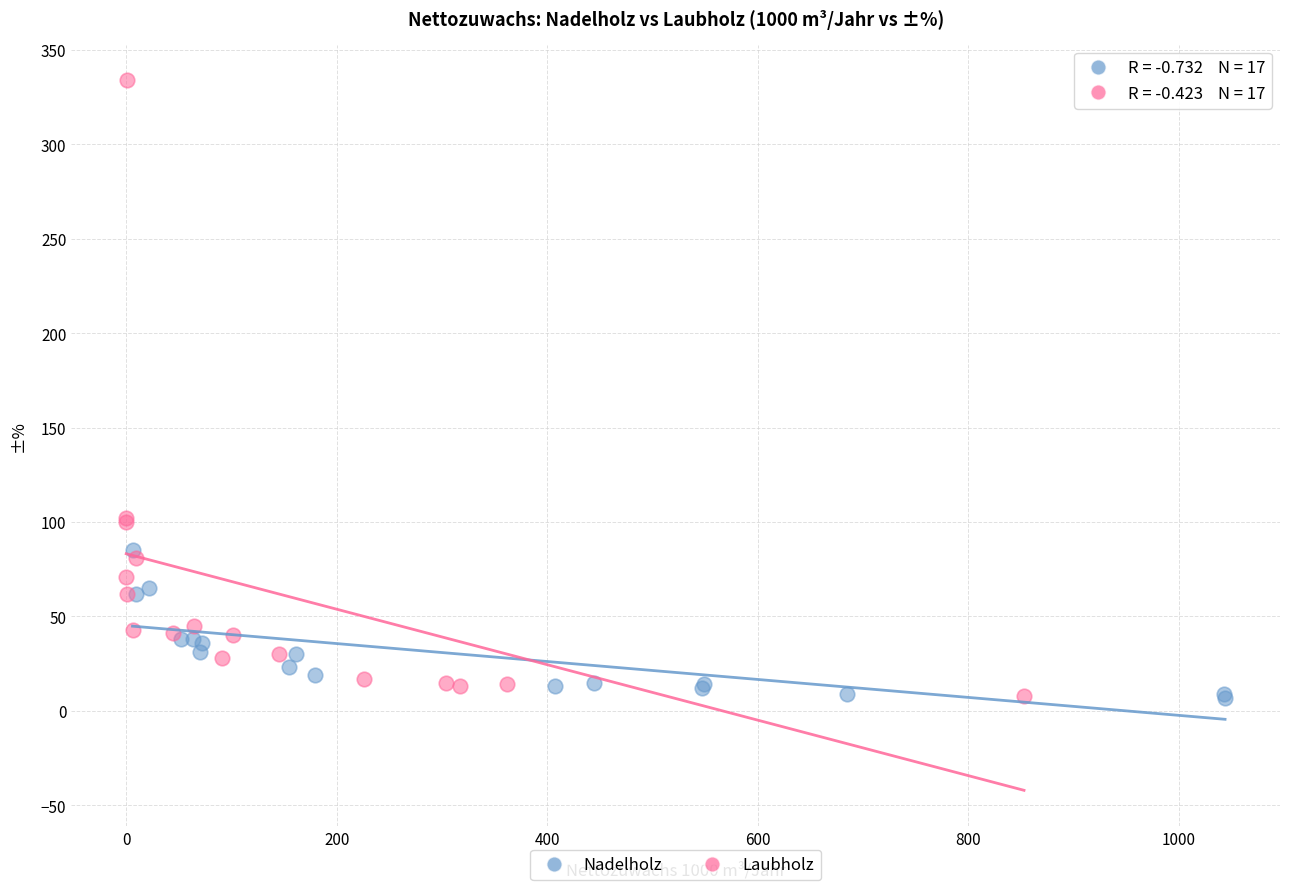

Which series reaches the maximum Y coordinate?

Laubholz